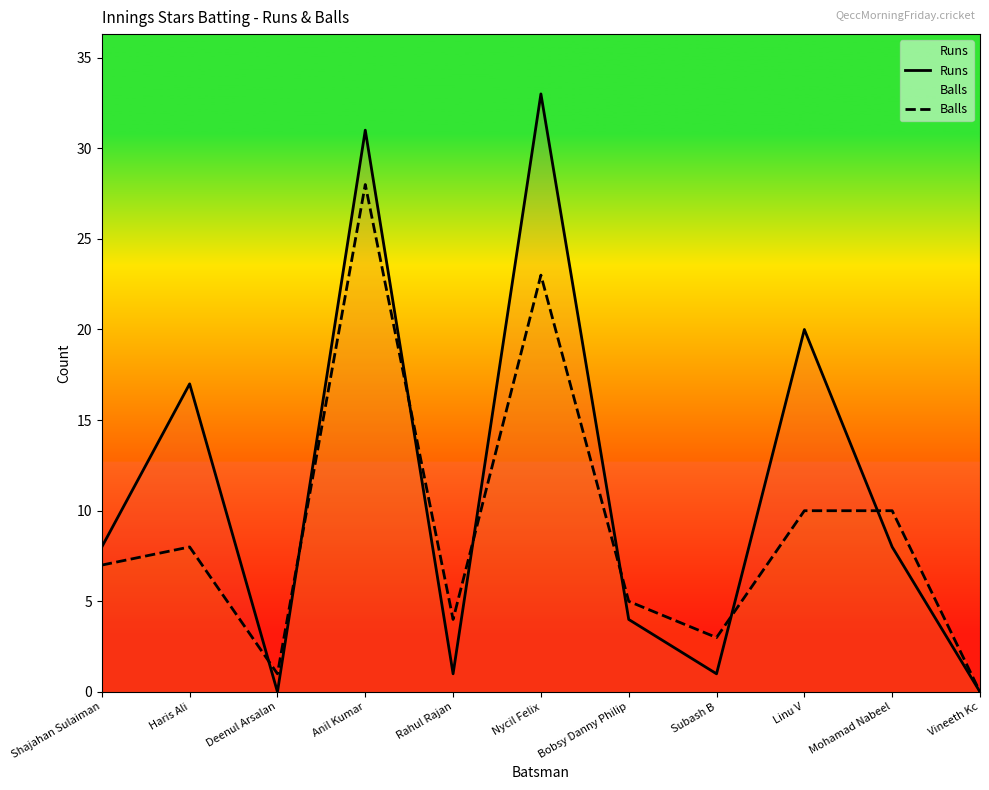

At which category does Balls reach its first local peak?

Haris Ali